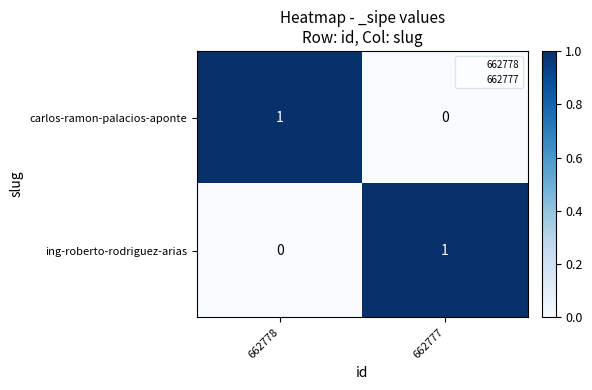

How many values in ing-roberto-rodriguez-arias are above zero?

1